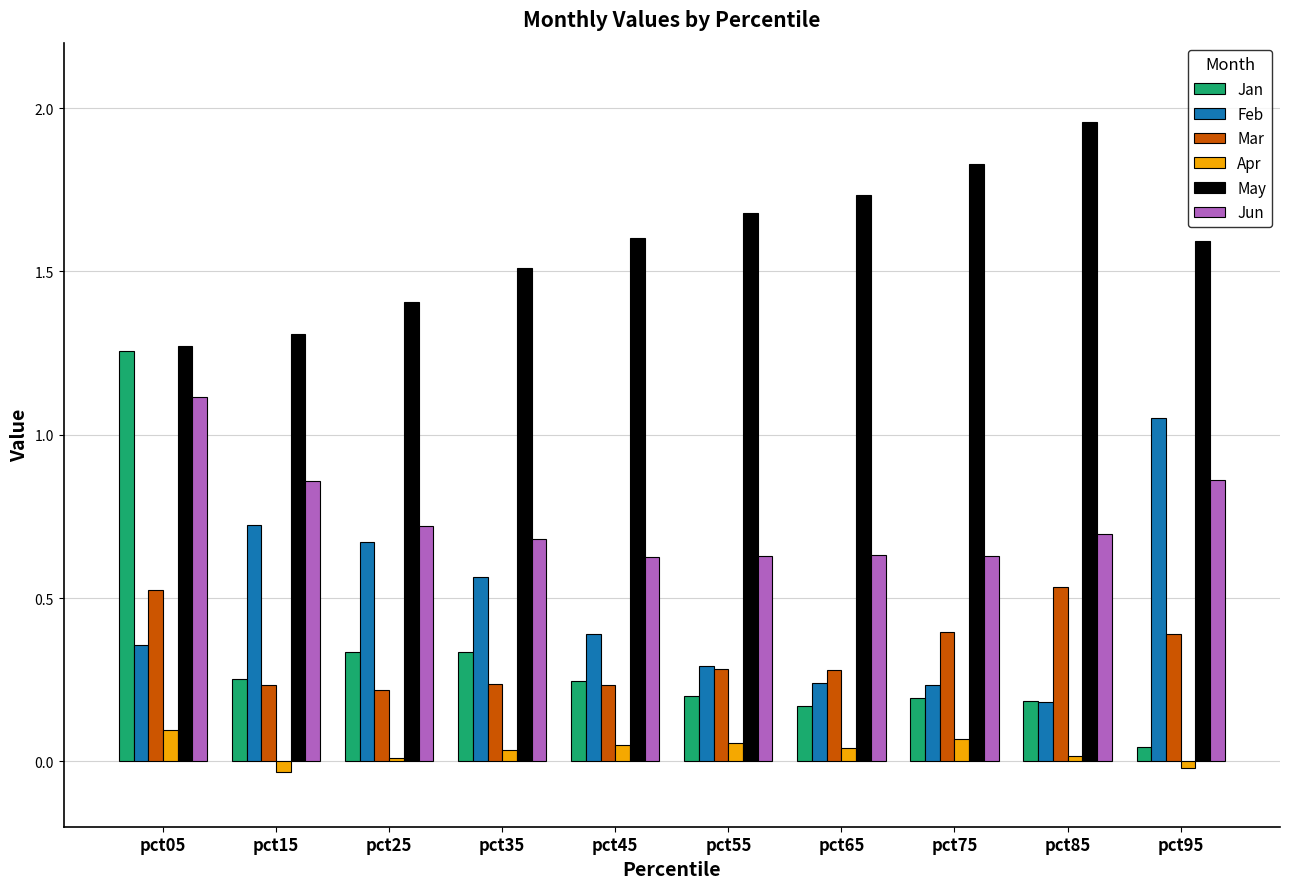

At which category does the chart reach its peak across all series?

pct85